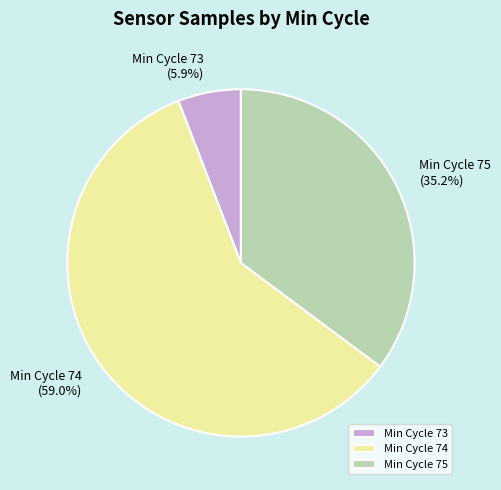

Combined, what portion of the pie is Min Cycle 74 and Min Cycle 75?

94.1%